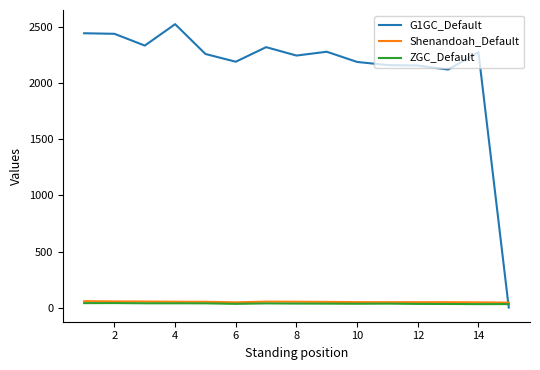

At how many categories does at least one series exceed 1635?

14